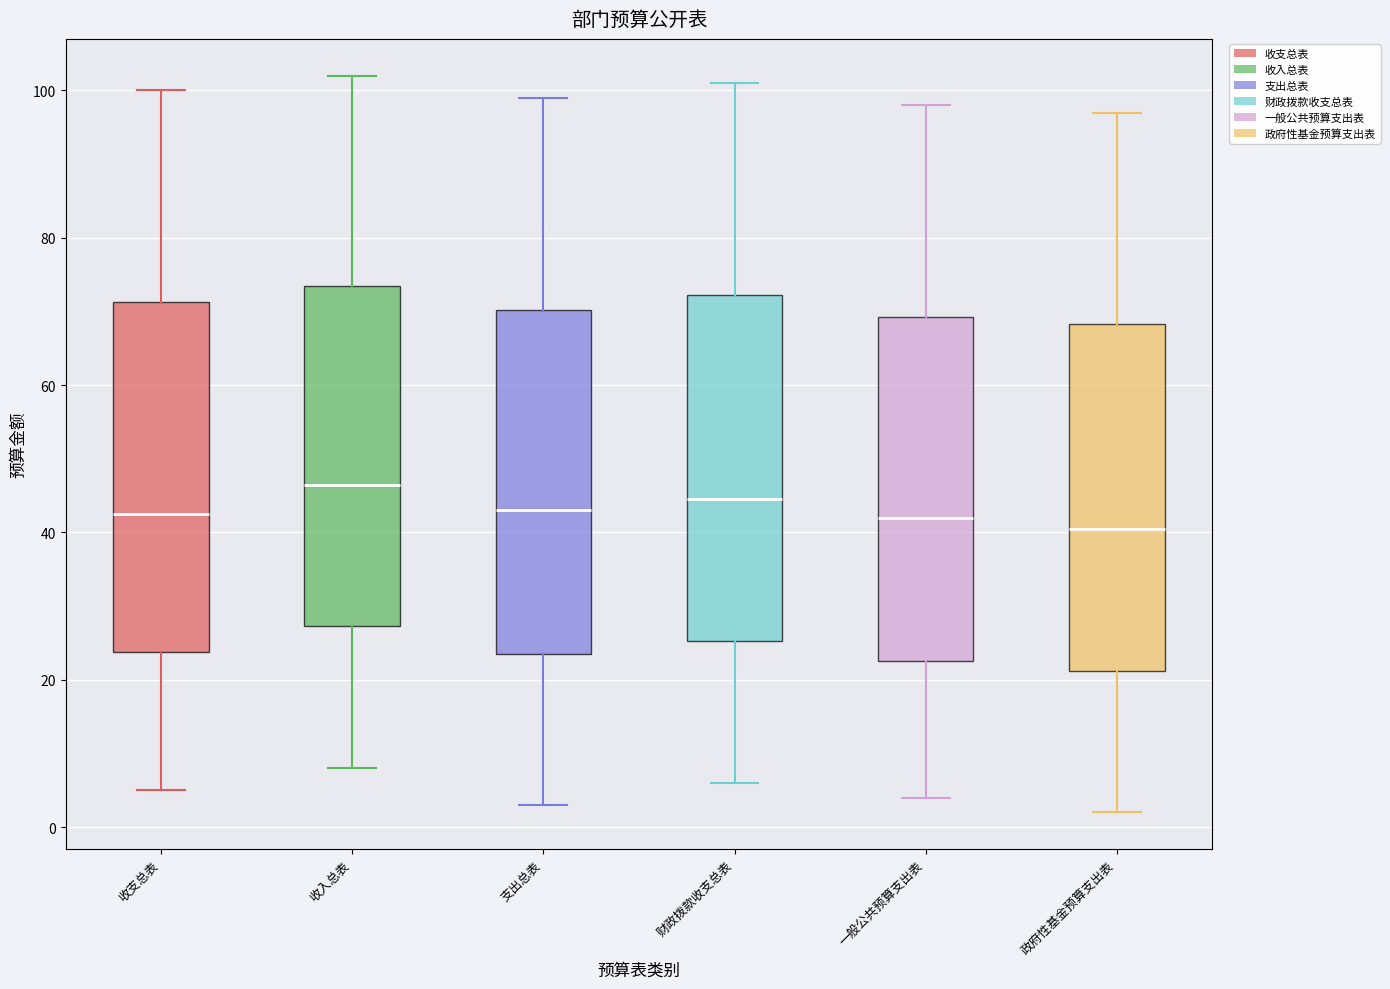

Where is the upper edge of the box for 财政拨款收支总表 on the y-axis? The values are not printed on the chart, so give them approximately, as read against the axis.

72